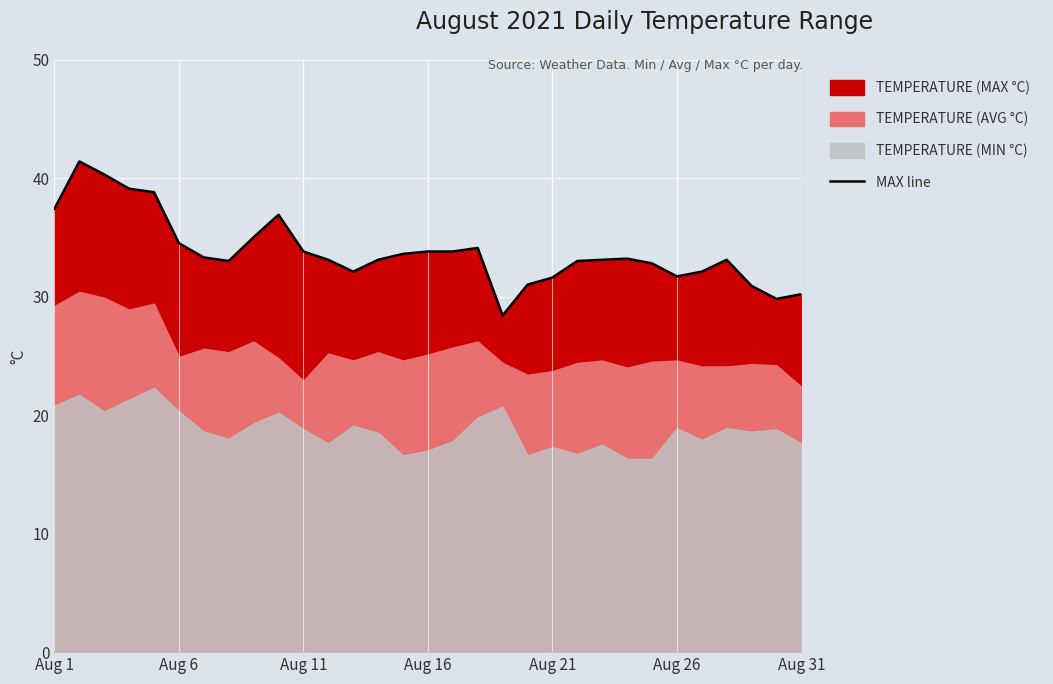

What is the value of the 26th point from the left?

31.7